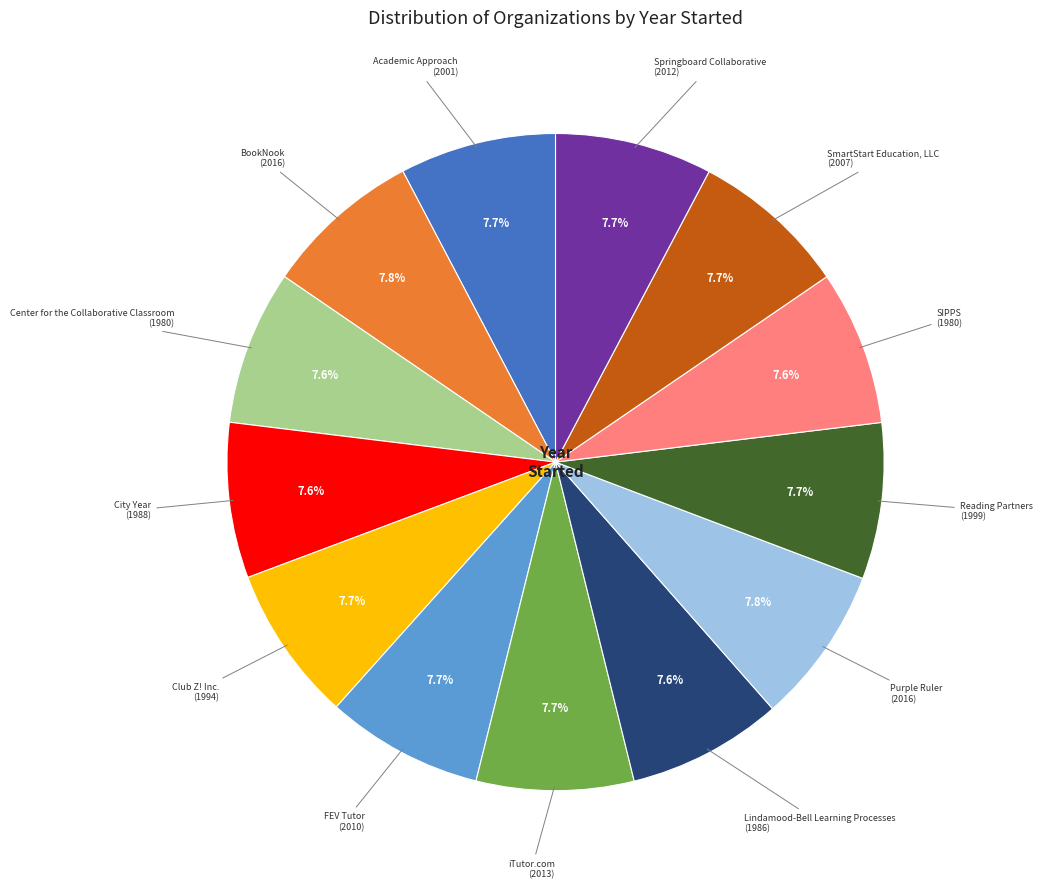

Is there a majority slice in this chart?

No